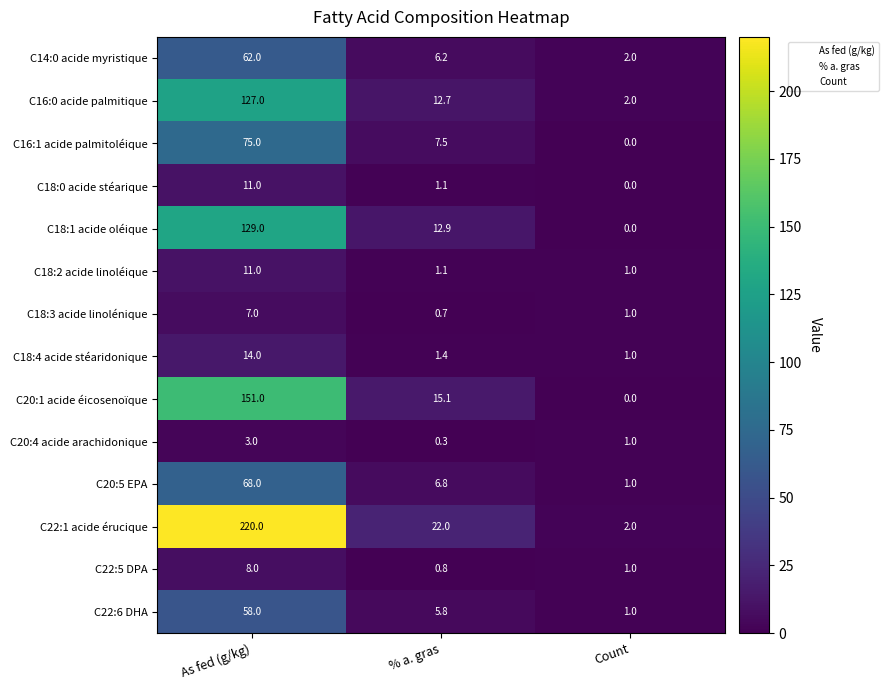

At how many categories does at least one series exceed 127?

1